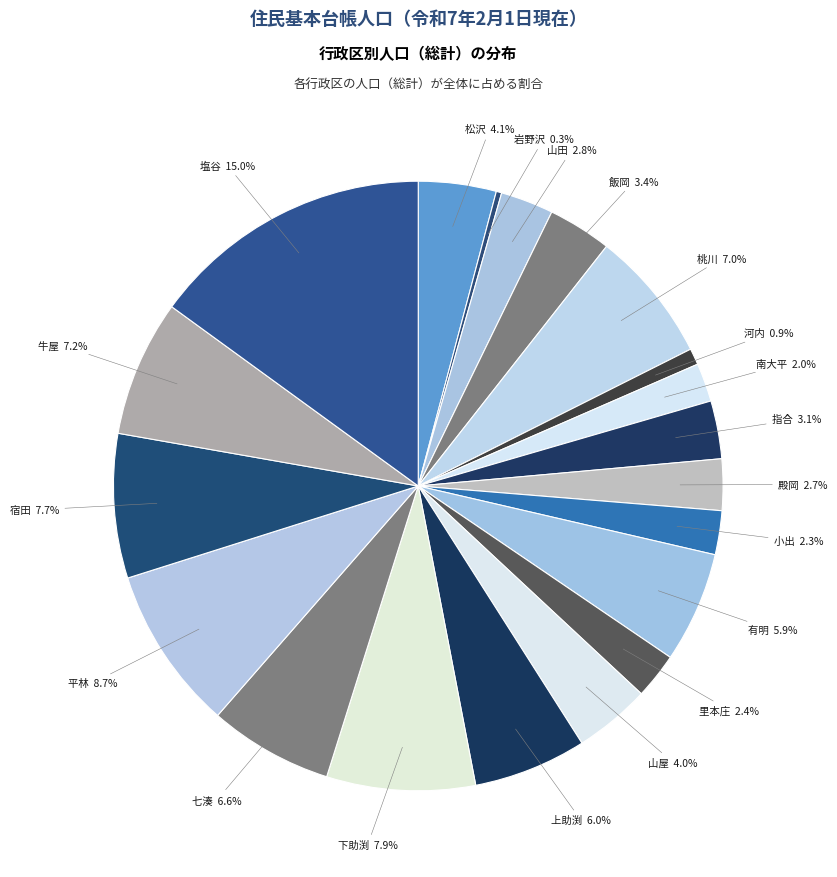

Which has a higher value, 殿岡 or 平林?

平林